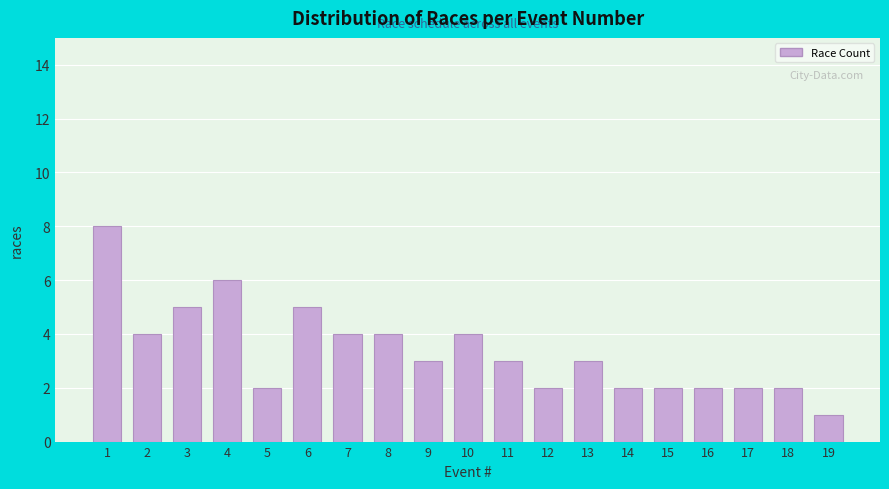

Reading left to right, what are all the values shown in this chart?

8	4	5	6	2	5	4	4	3	4	3	2	3	2	2	2	2	2	1